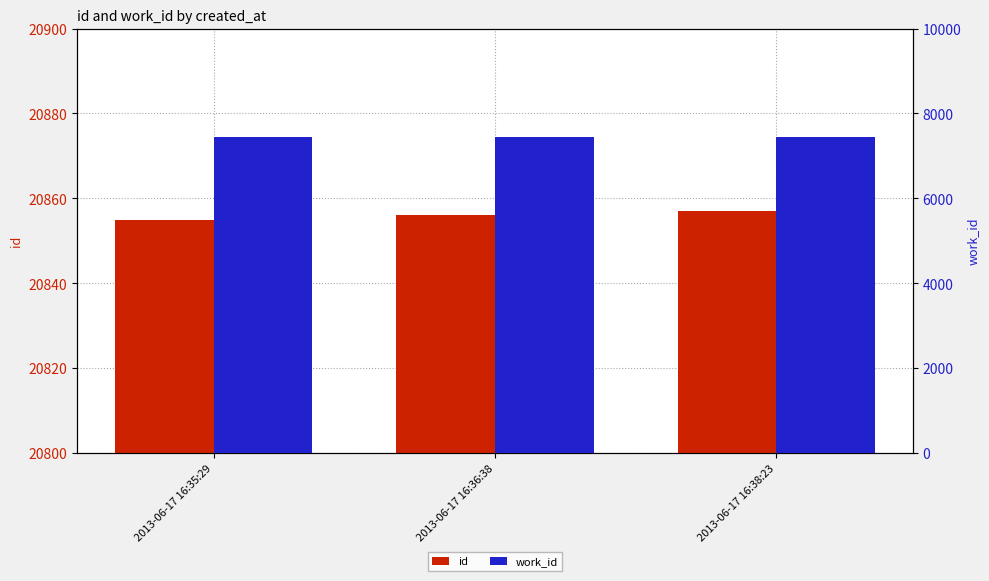

What is the label of the 1st bar from the right?

2013-06-17 16:38:23